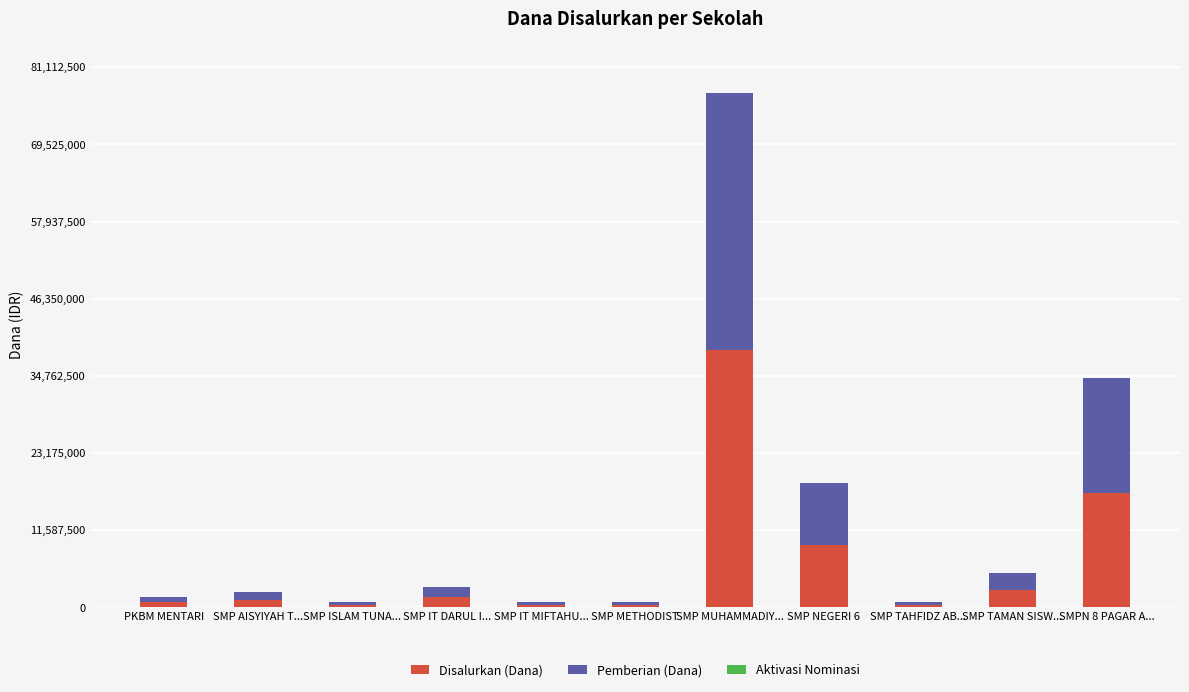

Does the chart contain any negative values?

No